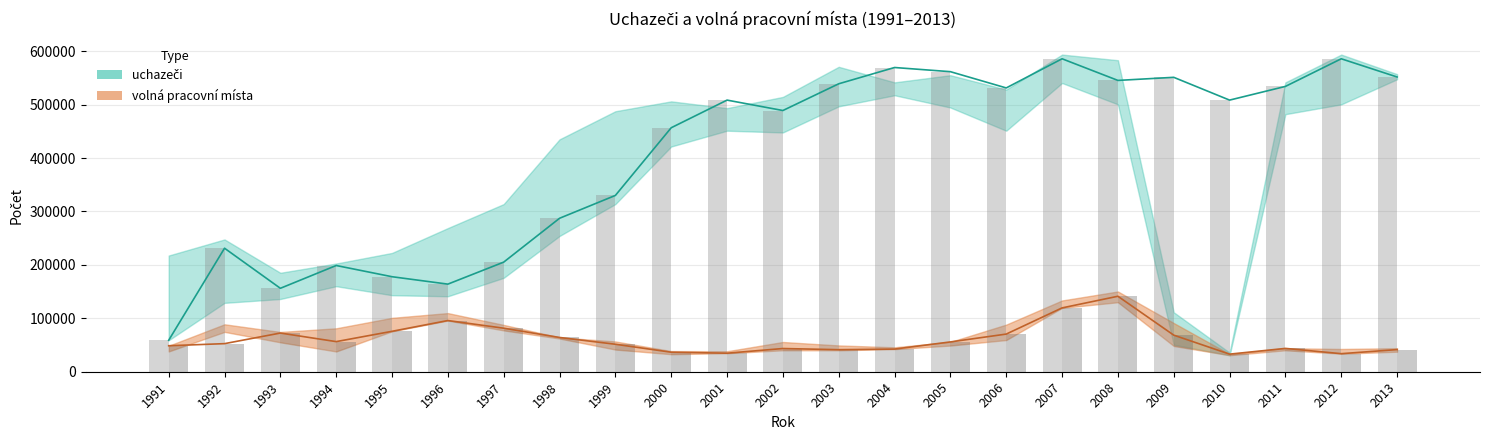

At 2013, list the series in order from largest to smallest.

uchazeči, volná pracovní místa